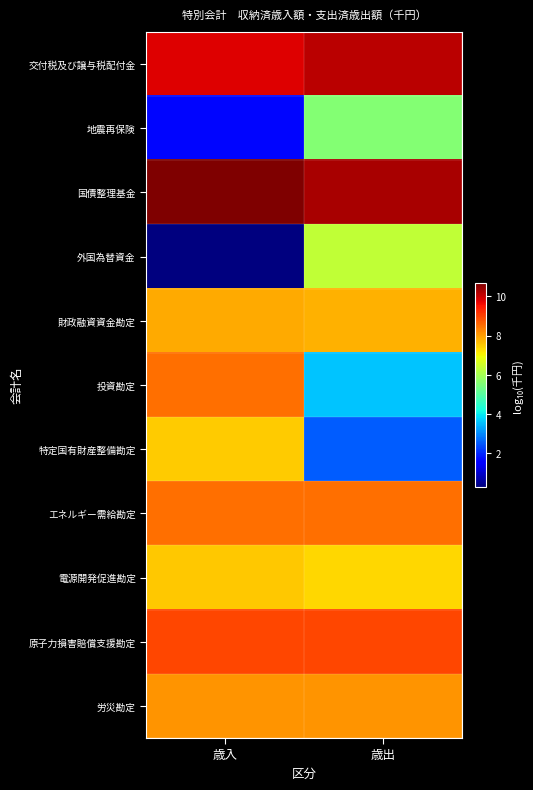

Which has a higher value, 歳入 or 歳出?

歳出